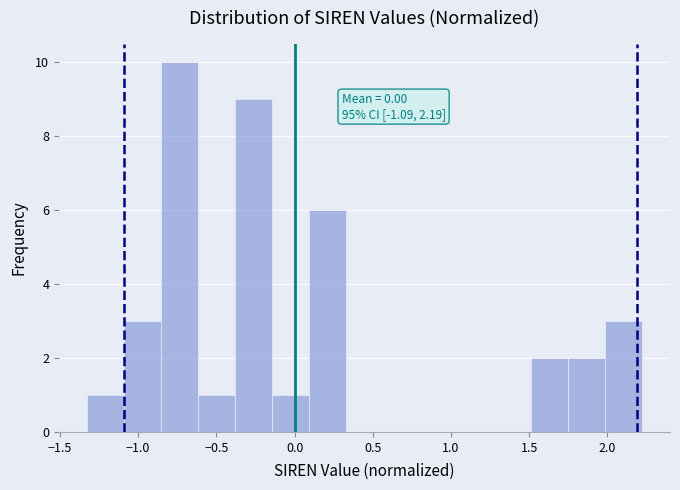

Which range on the x-axis has the tallest bar?

-0.85 to -0.60